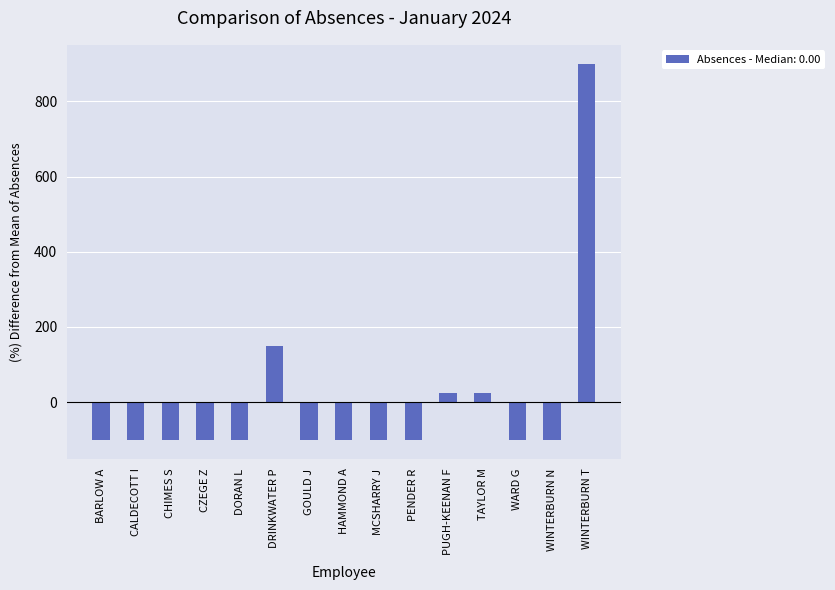

The chart shows a value of -151.2 at HAMMOND A. True or false?

False